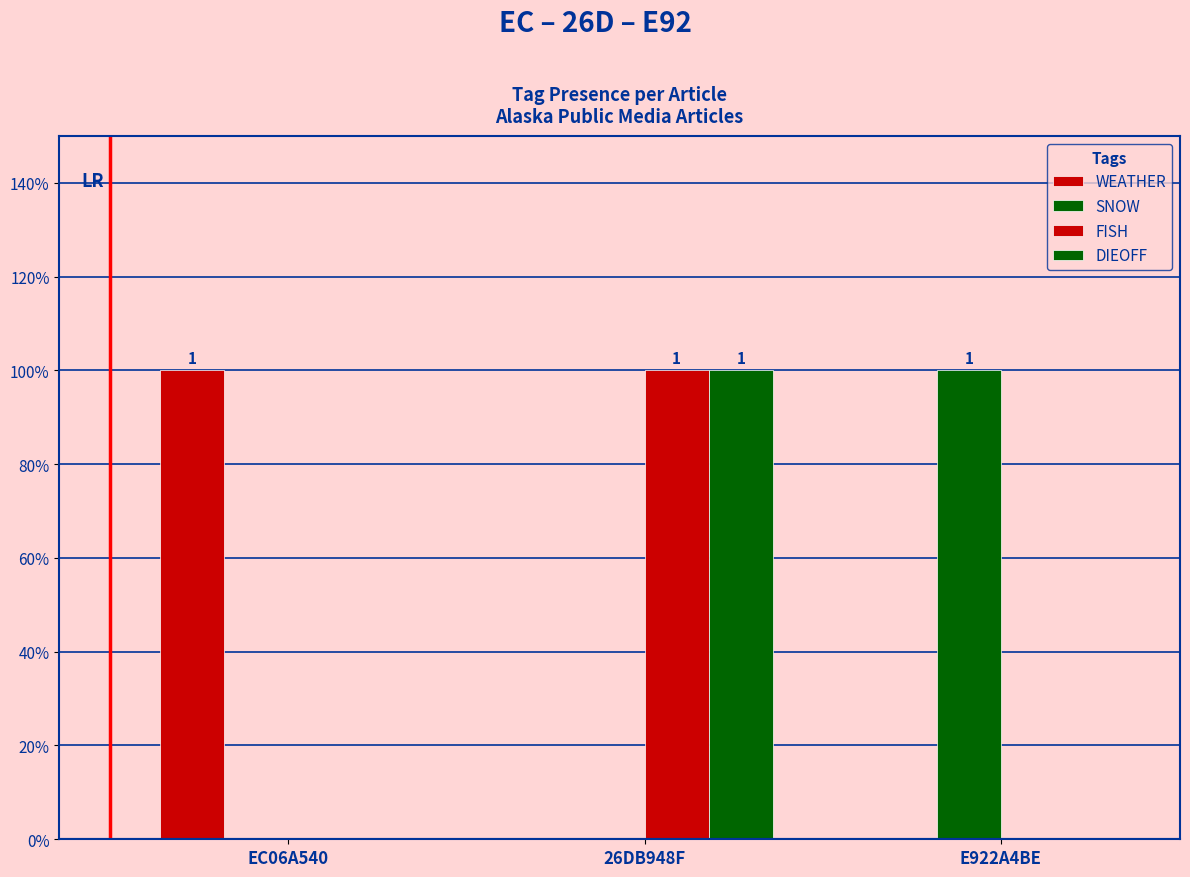

Which series has the largest range (max minus min)?

WEATHER